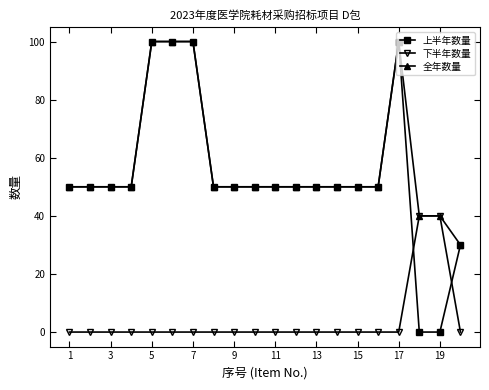

Which series has the largest range (max minus min)?

上半年数量